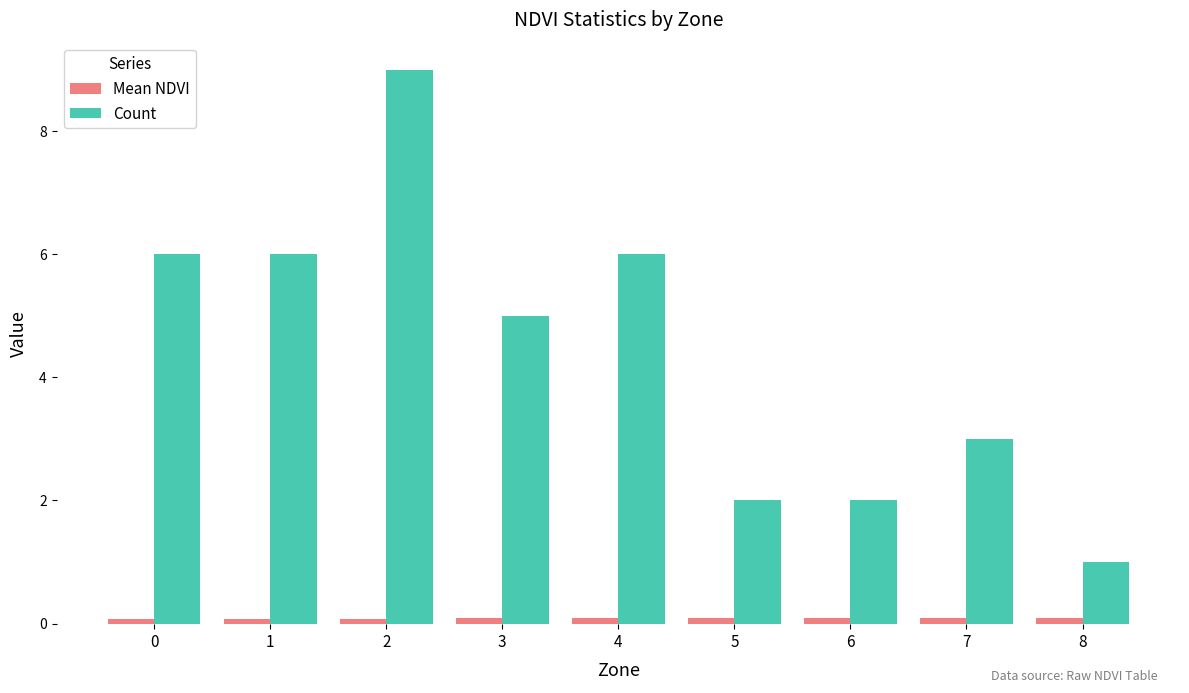

The value of Count at 8 is 1.4. True or false?

False